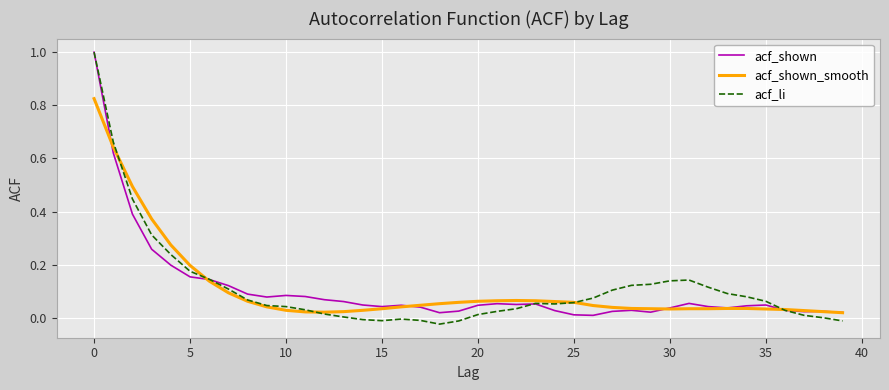

Which series has the largest range (max minus min)?

acf_li